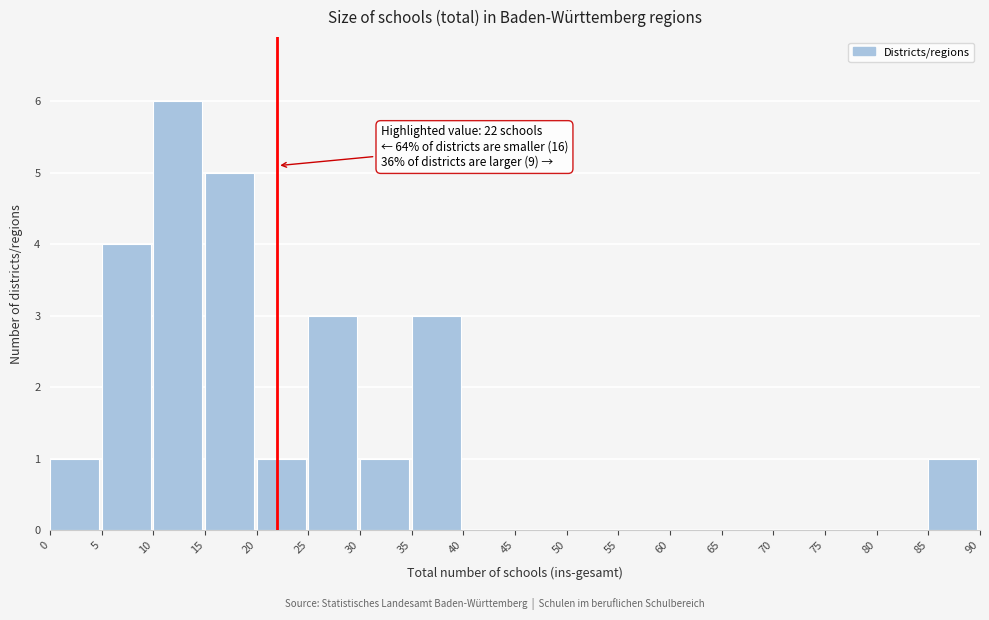

Which range on the x-axis has the tallest bar?

10 to 15